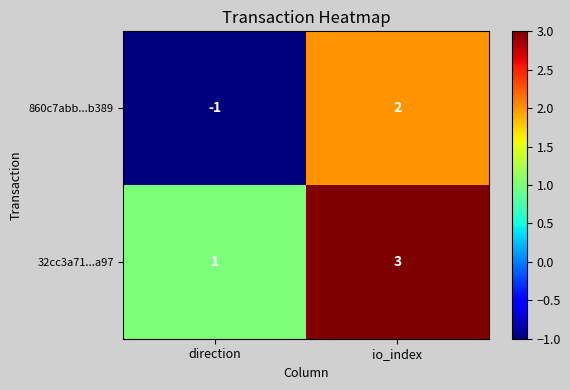

Is it true that 860c7abb...b389 equals 2 at io_index?

True